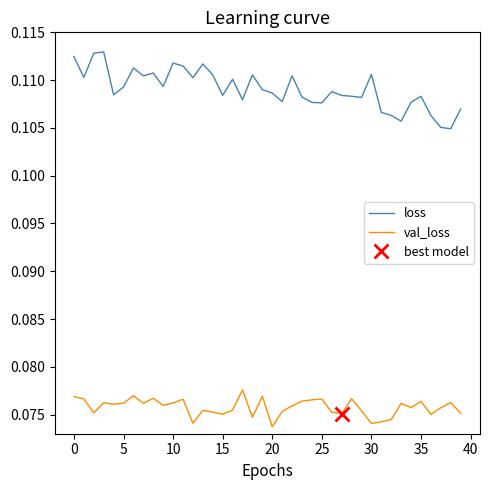

What is the value of the val_loss point at the 39th from the left?

0.1